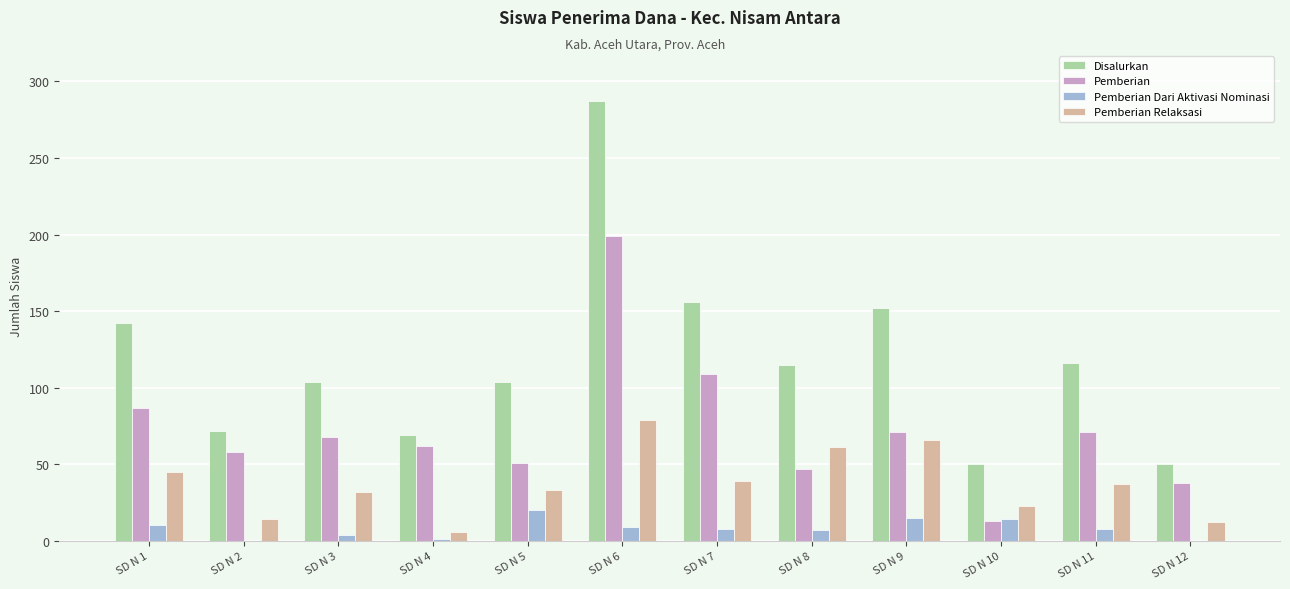

The Pemberian series shows 62 at SD N 4. True or false?

True